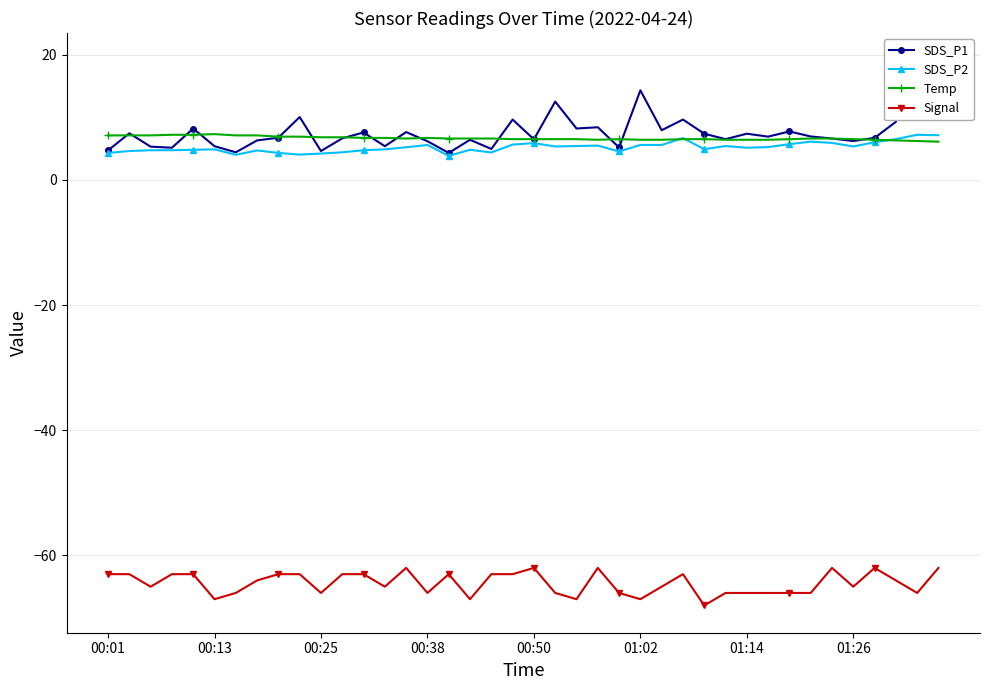

Reading right to left, what are all the values shown in this chart?

SDS_P1: 9.8	19.1	9.3	6.7	6.2	6.6	6.9	7.7	6.9	7.4	6.5	7.4	9.6	7.9	14.3	5.2	8.4	8.2	12.5	6.5	9.6	4.9	6.4	4.3	6.2	7.6	5.4	7.6	6.6	4.6	10.0	6.7	6.3	4.4	5.4	8.2	5.1	5.3	7.4	4.7
SDS_P2: 7.1	7.2	6.5	6.0	5.3	5.9	6.1	5.7	5.2	5.1	5.4	4.9	6.7	5.6	5.6	4.5	5.5	5.4	5.3	5.9	5.6	4.4	4.8	3.8	5.6	5.2	4.9	4.7	4.4	4.2	4.0	4.3	4.7	4.0	4.9	4.8	4.7	4.7	4.6	4.3
Temp: 6.1	6.2	6.3	6.4	6.5	6.6	6.6	6.5	6.4	6.4	6.4	6.5	6.5	6.4	6.4	6.5	6.4	6.5	6.5	6.5	6.5	6.6	6.6	6.6	6.7	6.6	6.7	6.7	6.8	6.8	6.9	6.9	7.1	7.1	7.3	7.2	7.2	7.1	7.1	7.1
Signal: -62.0	-66.0	-64.0	-62.0	-65.0	-62.0	-66.0	-66.0	-66.0	-66.0	-66.0	-68.0	-63.0	-65.0	-67.0	-66.0	-62.0	-67.0	-66.0	-62.0	-63.0	-63.0	-67.0	-63.0	-66.0	-62.0	-65.0	-63.0	-63.0	-66.0	-63.0	-63.0	-64.0	-66.0	-67.0	-63.0	-63.0	-65.0	-63.0	-63.0